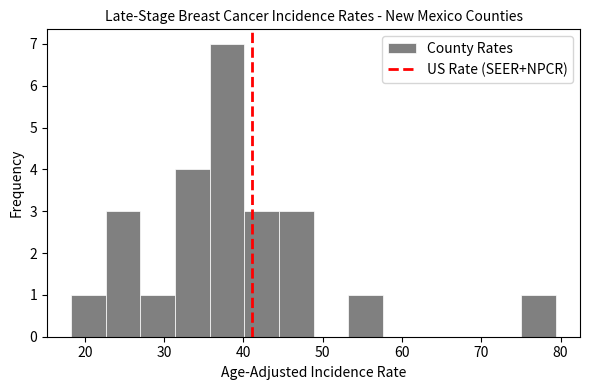

How tall is the bar that spans 75 to 79 on the x-axis? Neither the bar edges nor the heights are printed on the chart, so give them approximately, as read against the axes.

1